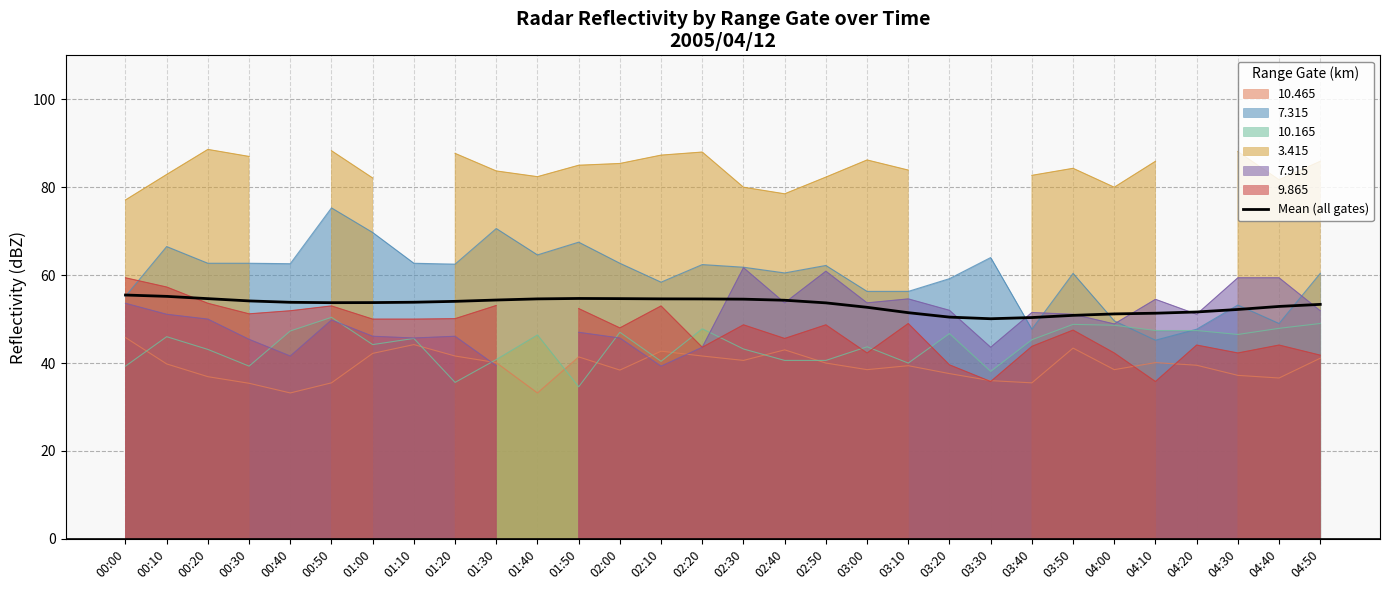

How many values are below 53?

11